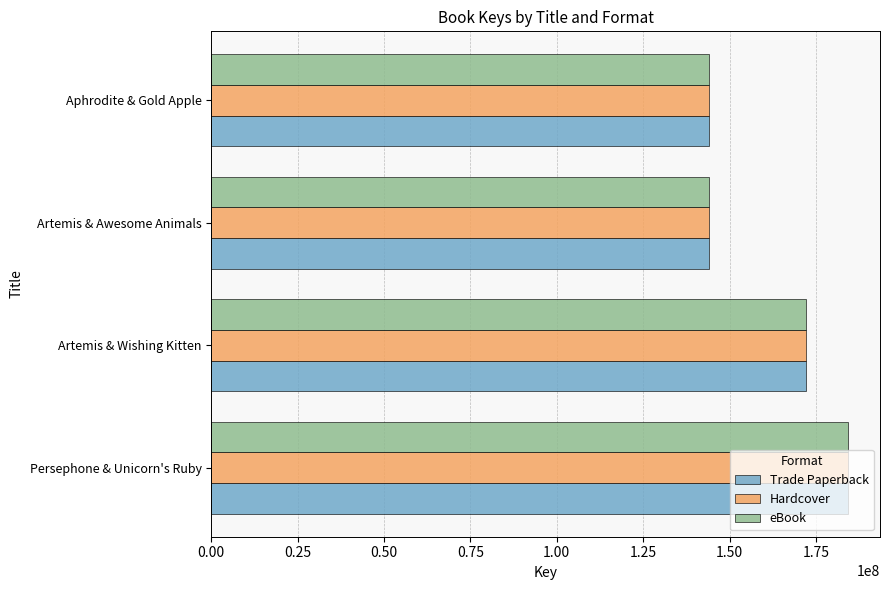

What is the difference between the maximum and minimum values in the Hardcover series?

40323585